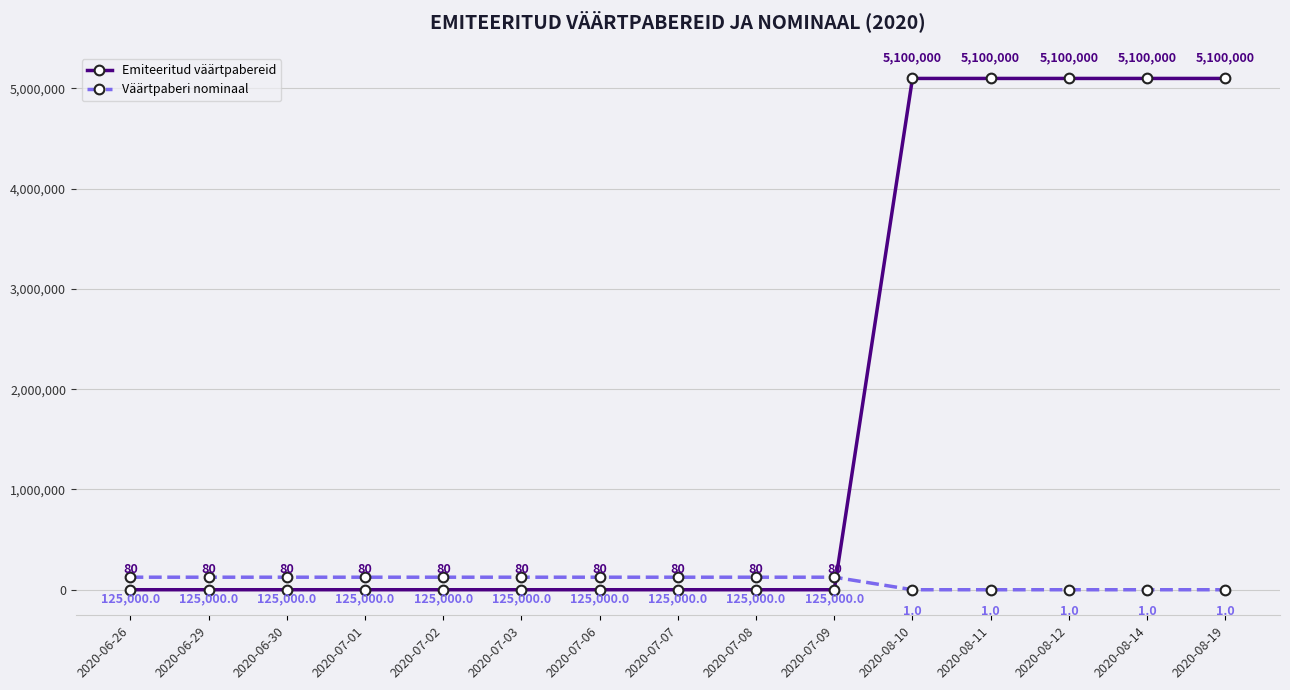

What is the label of the 7th point from the right?

2020-07-08